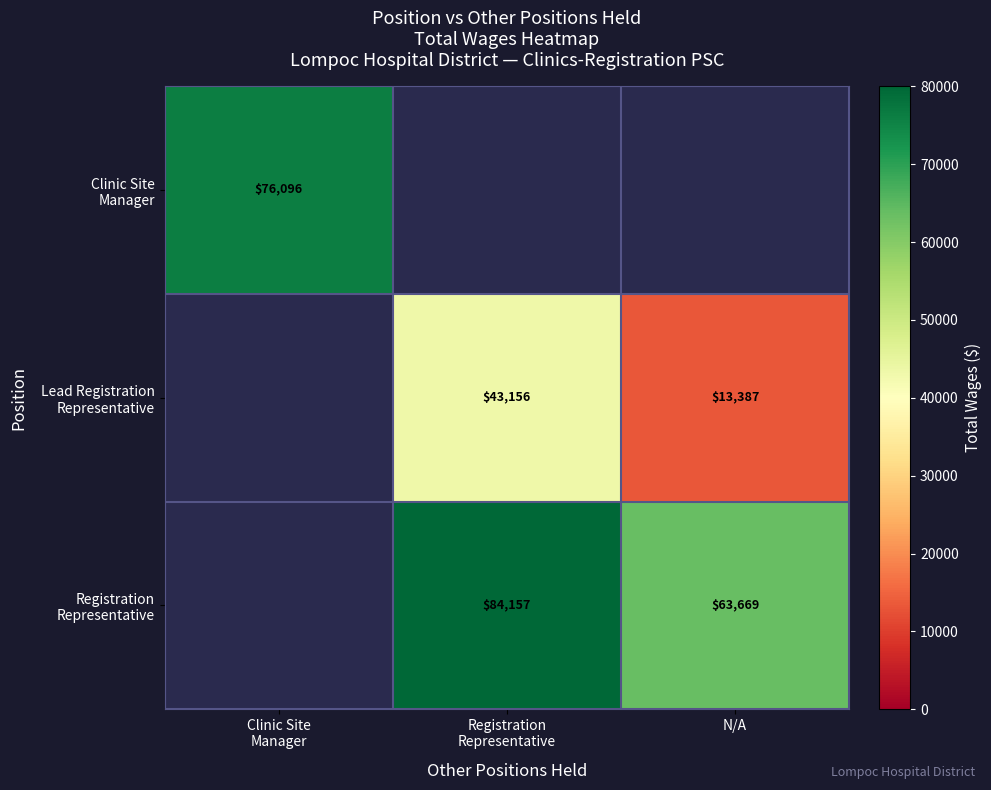

At how many categories does at least one series exceed 46937?

3